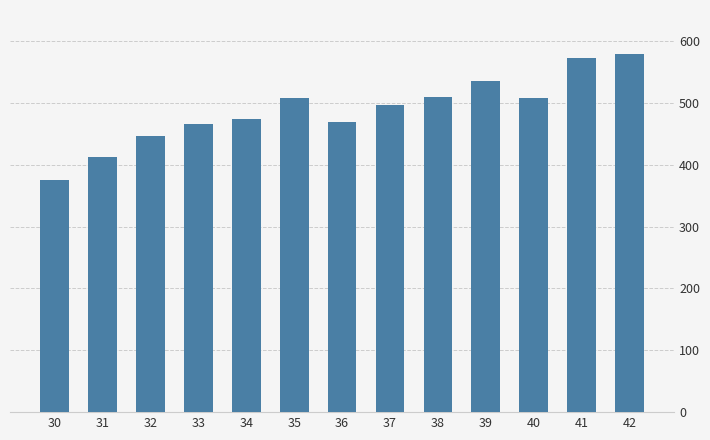

True or false: the data shows 302 at 42.

False